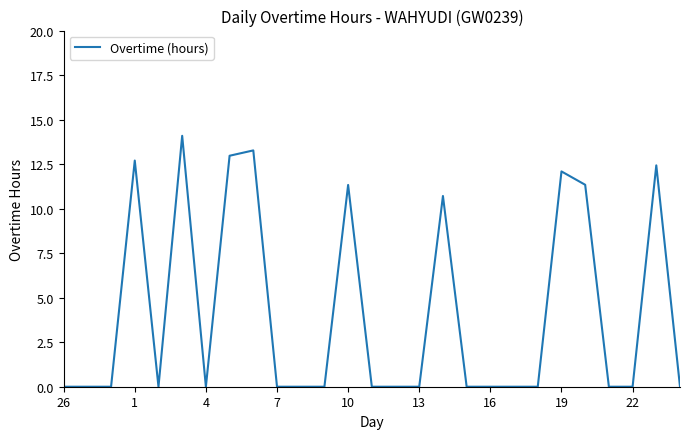

Reading right to left, what are all the values shown in this chart?

0.0	12.4	0.0	0.0	11.3	12.1	0.0	0.0	0.0	0.0	10.7	0.0	0.0	0.0	11.3	0.0	0.0	0.0	13.3	13.0	0.0	14.1	0.0	12.7	0.0	0.0	0.0